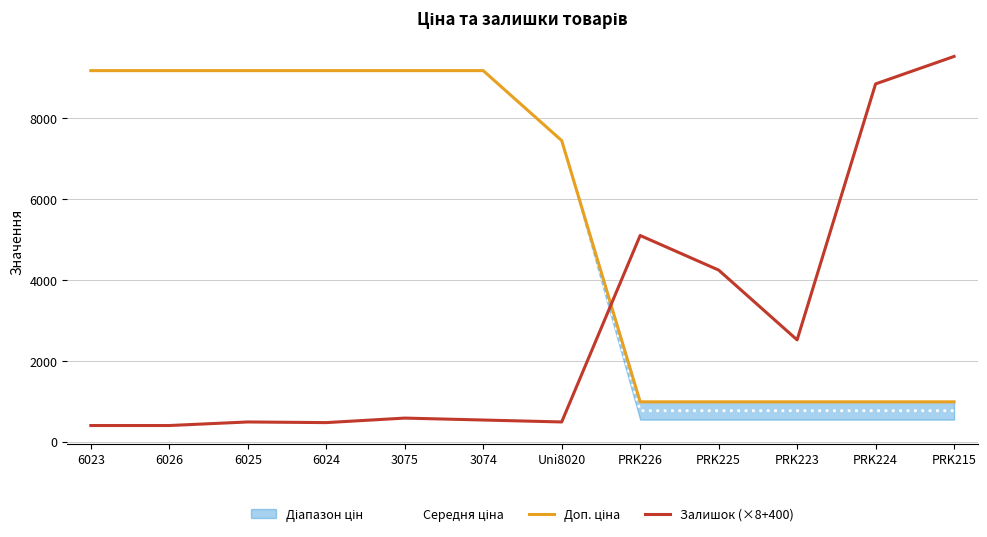

At which label does Доп. ціна reach its minimum?

PRK226